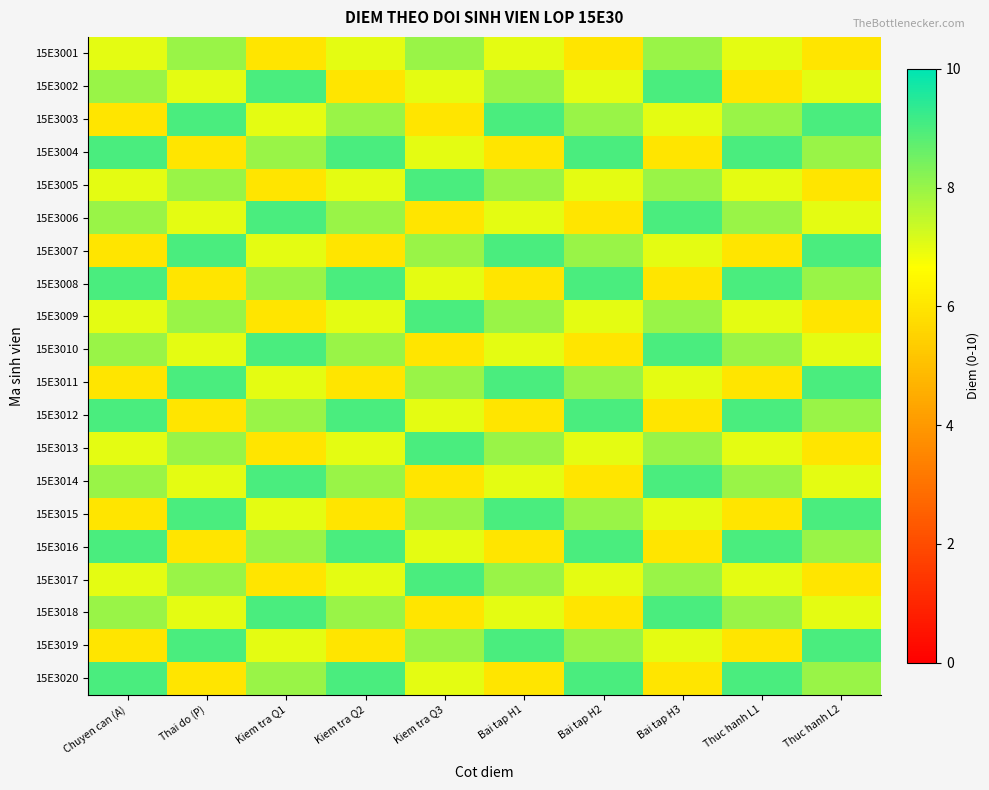

Reading left to right, list all the values displayed in this chart.

15E3001: Chuyen can (A)=7	Thai do (P)=8	Kiem tra Q1=6	Kiem tra Q2=7	Kiem tra Q3=8	Bai tap H1=7	Bai tap H2=6	Bai tap H3=8	Thuc hanh L1=7	Thuc hanh L2=6
15E3002: Chuyen can (A)=8	Thai do (P)=7	Kiem tra Q1=9	Kiem tra Q2=6	Kiem tra Q3=7	Bai tap H1=8	Bai tap H2=7	Bai tap H3=9	Thuc hanh L1=6	Thuc hanh L2=7
15E3003: Chuyen can (A)=6	Thai do (P)=9	Kiem tra Q1=7	Kiem tra Q2=8	Kiem tra Q3=6	Bai tap H1=9	Bai tap H2=8	Bai tap H3=7	Thuc hanh L1=8	Thuc hanh L2=9
15E3004: Chuyen can (A)=9	Thai do (P)=6	Kiem tra Q1=8	Kiem tra Q2=9	Kiem tra Q3=7	Bai tap H1=6	Bai tap H2=9	Bai tap H3=6	Thuc hanh L1=9	Thuc hanh L2=8
15E3005: Chuyen can (A)=7	Thai do (P)=8	Kiem tra Q1=6	Kiem tra Q2=7	Kiem tra Q3=9	Bai tap H1=8	Bai tap H2=7	Bai tap H3=8	Thuc hanh L1=7	Thuc hanh L2=6
15E3006: Chuyen can (A)=8	Thai do (P)=7	Kiem tra Q1=9	Kiem tra Q2=8	Kiem tra Q3=6	Bai tap H1=7	Bai tap H2=6	Bai tap H3=9	Thuc hanh L1=8	Thuc hanh L2=7
15E3007: Chuyen can (A)=6	Thai do (P)=9	Kiem tra Q1=7	Kiem tra Q2=6	Kiem tra Q3=8	Bai tap H1=9	Bai tap H2=8	Bai tap H3=7	Thuc hanh L1=6	Thuc hanh L2=9
15E3008: Chuyen can (A)=9	Thai do (P)=6	Kiem tra Q1=8	Kiem tra Q2=9	Kiem tra Q3=7	Bai tap H1=6	Bai tap H2=9	Bai tap H3=6	Thuc hanh L1=9	Thuc hanh L2=8
15E3009: Chuyen can (A)=7	Thai do (P)=8	Kiem tra Q1=6	Kiem tra Q2=7	Kiem tra Q3=9	Bai tap H1=8	Bai tap H2=7	Bai tap H3=8	Thuc hanh L1=7	Thuc hanh L2=6
15E3010: Chuyen can (A)=8	Thai do (P)=7	Kiem tra Q1=9	Kiem tra Q2=8	Kiem tra Q3=6	Bai tap H1=7	Bai tap H2=6	Bai tap H3=9	Thuc hanh L1=8	Thuc hanh L2=7
15E3011: Chuyen can (A)=6	Thai do (P)=9	Kiem tra Q1=7	Kiem tra Q2=6	Kiem tra Q3=8	Bai tap H1=9	Bai tap H2=8	Bai tap H3=7	Thuc hanh L1=6	Thuc hanh L2=9
15E3012: Chuyen can (A)=9	Thai do (P)=6	Kiem tra Q1=8	Kiem tra Q2=9	Kiem tra Q3=7	Bai tap H1=6	Bai tap H2=9	Bai tap H3=6	Thuc hanh L1=9	Thuc hanh L2=8
15E3013: Chuyen can (A)=7	Thai do (P)=8	Kiem tra Q1=6	Kiem tra Q2=7	Kiem tra Q3=9	Bai tap H1=8	Bai tap H2=7	Bai tap H3=8	Thuc hanh L1=7	Thuc hanh L2=6
15E3014: Chuyen can (A)=8	Thai do (P)=7	Kiem tra Q1=9	Kiem tra Q2=8	Kiem tra Q3=6	Bai tap H1=7	Bai tap H2=6	Bai tap H3=9	Thuc hanh L1=8	Thuc hanh L2=7
15E3015: Chuyen can (A)=6	Thai do (P)=9	Kiem tra Q1=7	Kiem tra Q2=6	Kiem tra Q3=8	Bai tap H1=9	Bai tap H2=8	Bai tap H3=7	Thuc hanh L1=6	Thuc hanh L2=9
15E3016: Chuyen can (A)=9	Thai do (P)=6	Kiem tra Q1=8	Kiem tra Q2=9	Kiem tra Q3=7	Bai tap H1=6	Bai tap H2=9	Bai tap H3=6	Thuc hanh L1=9	Thuc hanh L2=8
15E3017: Chuyen can (A)=7	Thai do (P)=8	Kiem tra Q1=6	Kiem tra Q2=7	Kiem tra Q3=9	Bai tap H1=8	Bai tap H2=7	Bai tap H3=8	Thuc hanh L1=7	Thuc hanh L2=6
15E3018: Chuyen can (A)=8	Thai do (P)=7	Kiem tra Q1=9	Kiem tra Q2=8	Kiem tra Q3=6	Bai tap H1=7	Bai tap H2=6	Bai tap H3=9	Thuc hanh L1=8	Thuc hanh L2=7
15E3019: Chuyen can (A)=6	Thai do (P)=9	Kiem tra Q1=7	Kiem tra Q2=6	Kiem tra Q3=8	Bai tap H1=9	Bai tap H2=8	Bai tap H3=7	Thuc hanh L1=6	Thuc hanh L2=9
15E3020: Chuyen can (A)=9	Thai do (P)=6	Kiem tra Q1=8	Kiem tra Q2=9	Kiem tra Q3=7	Bai tap H1=6	Bai tap H2=9	Bai tap H3=6	Thuc hanh L1=9	Thuc hanh L2=8